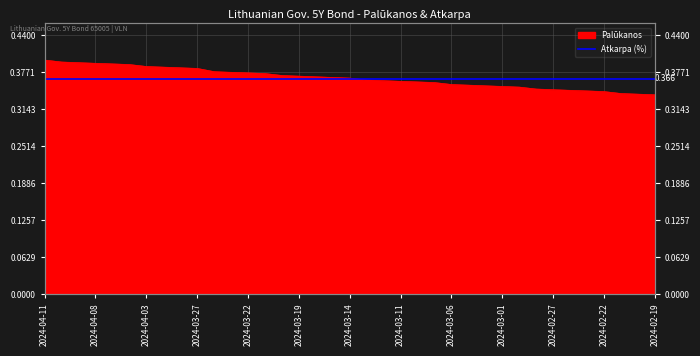

What is the average value?

0.4